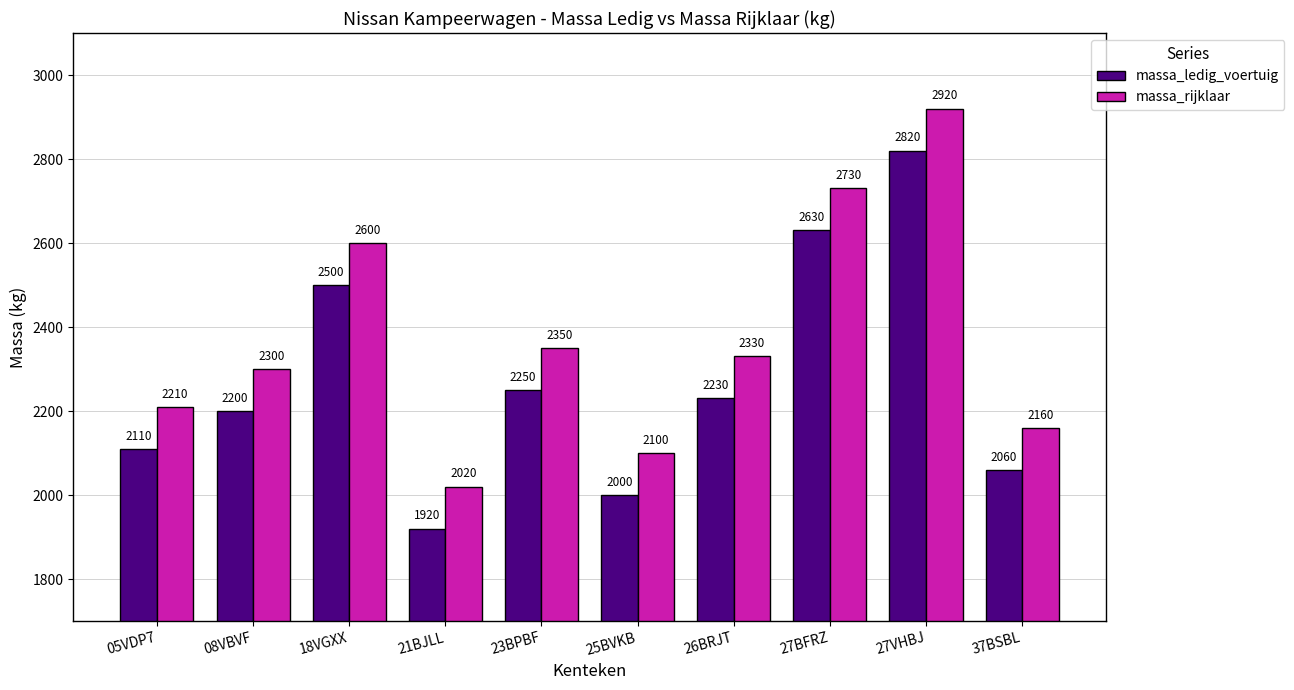

Reading left to right, list all the values displayed in this chart.

massa_ledig_voertuig: 2110	2200	2500	1920	2250	2000	2230	2630	2820	2060
massa_rijklaar: 2210	2300	2600	2020	2350	2100	2330	2730	2920	2160